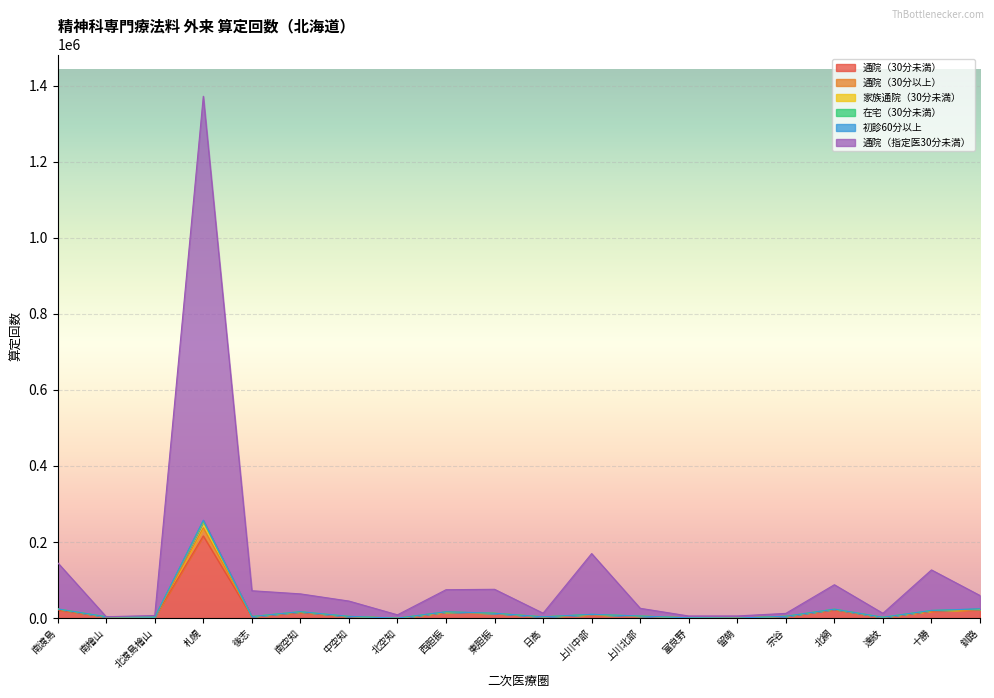

At which label does 通院（30分以上） first exceed 5725?

南渡島